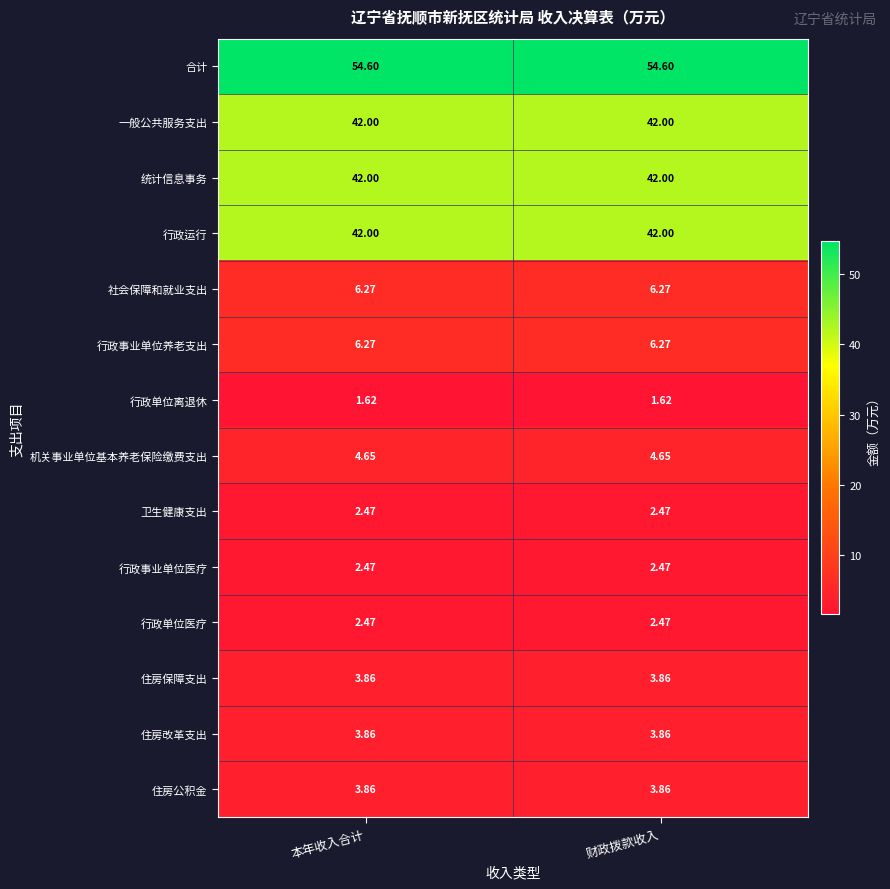

Which series has the largest total across all categories?

合计